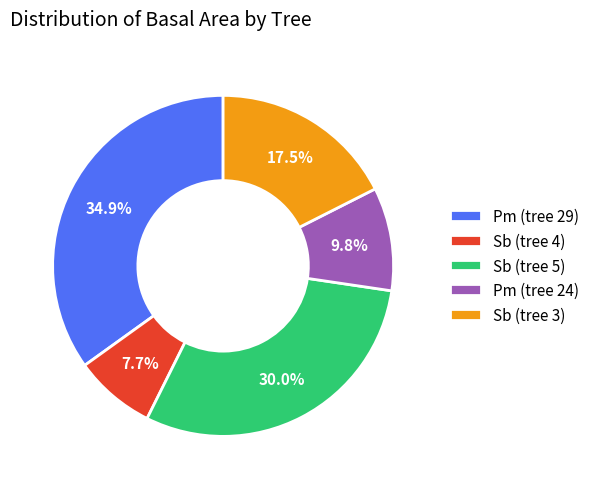

Between Sb (tree 5) and Sb (tree 3), which is larger?

Sb (tree 5)